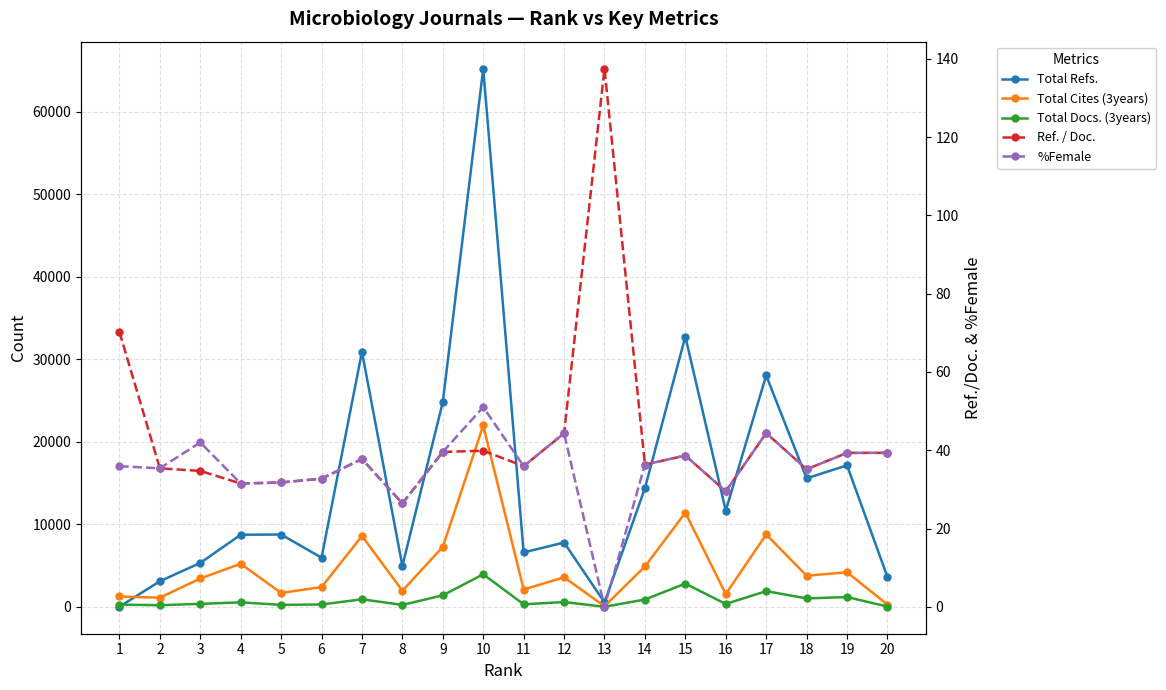

Which series has the largest range (max minus min)?

Total Refs.